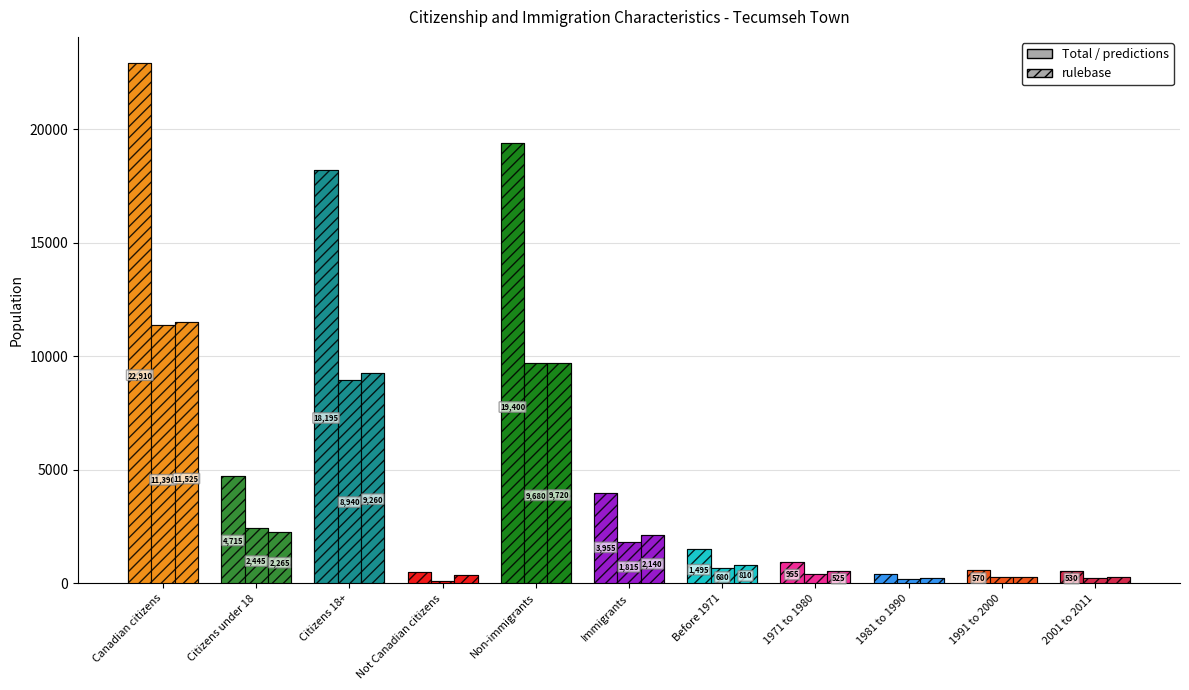

True or false: Total has a value of 18195 at Citizens 18+.

True